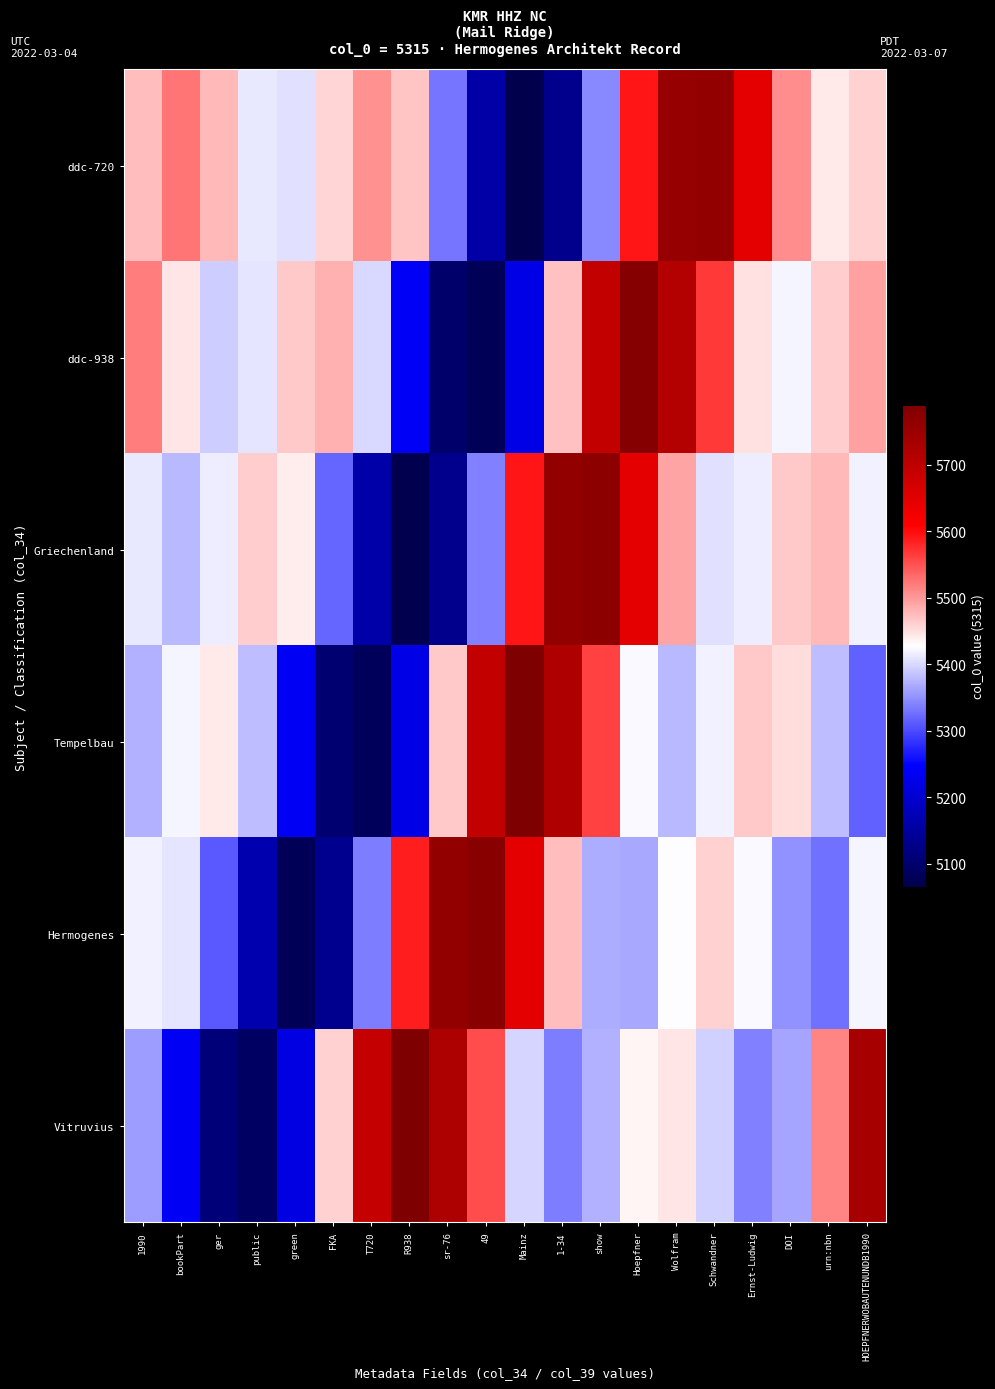

Rank the series by their maximum value, from highest to lowest.

Vitruvius, Tempelbau, ddc-938, Hermogenes, Griechenland, ddc-720